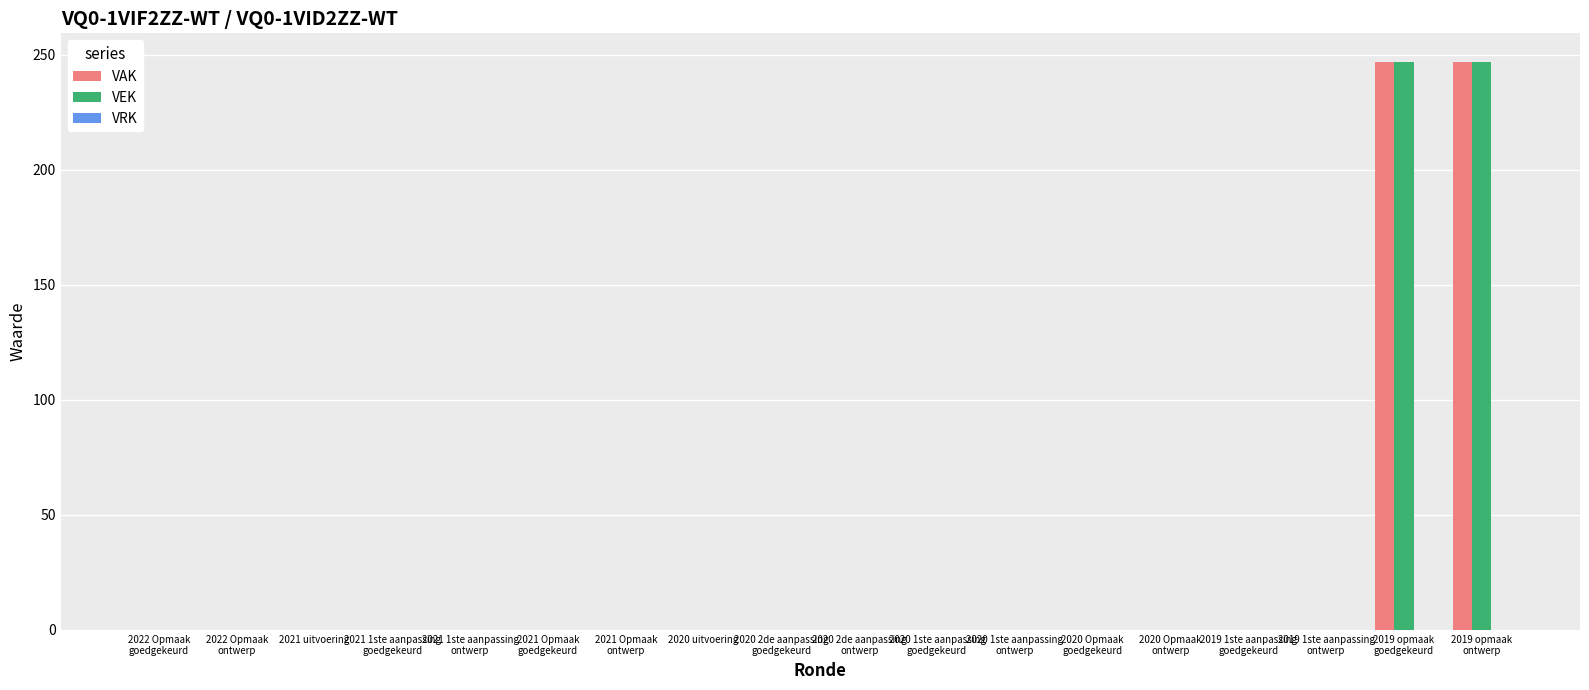

What is the greatest value displayed?

247